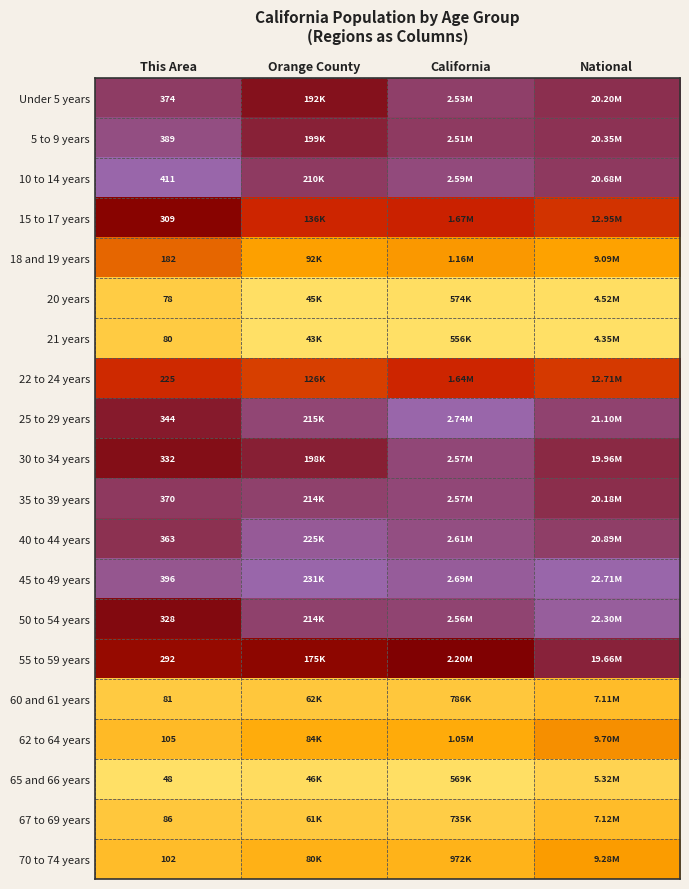

How many distinct data groups are displayed?

20